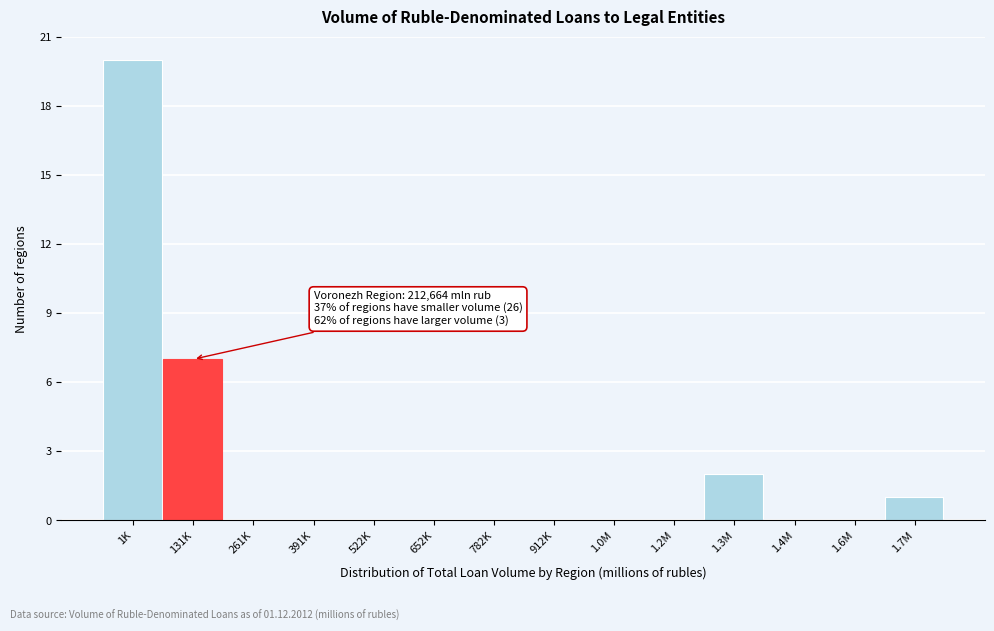

Reading left to right, transcribe all the data shown in this chart.

1K=20	131K=7	261K=0	391K=0	522K=0	652K=0	782K=0	912K=0	1.0M=0	1.2M=0	1.3M=2	1.4M=0	1.6M=0	1.7M=1